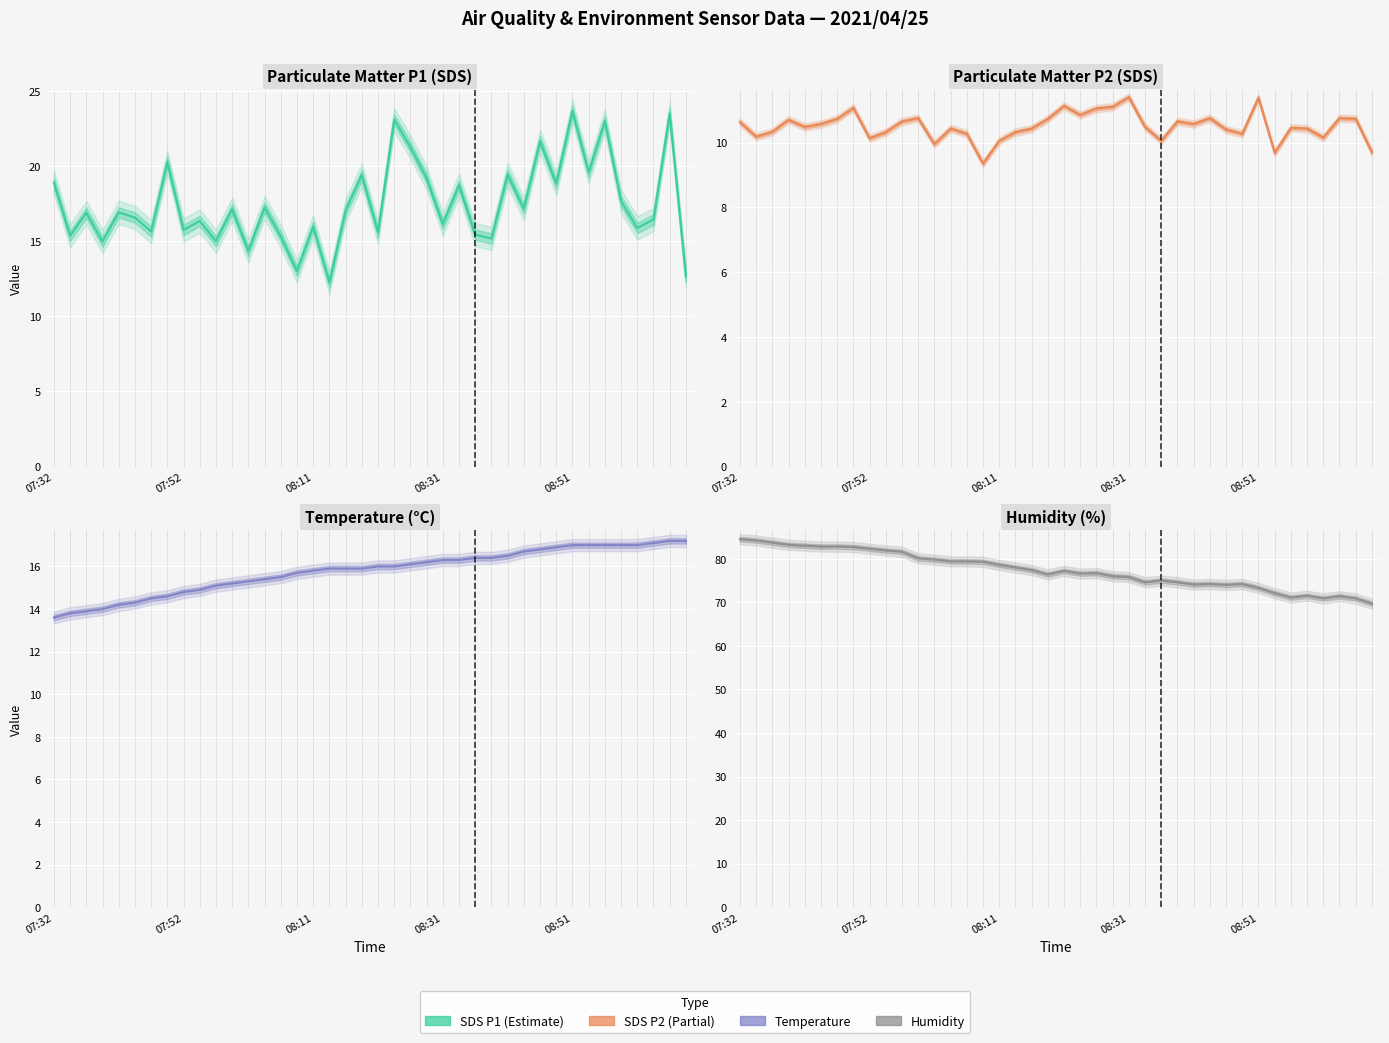

Which category has the highest value across all series?

07:32